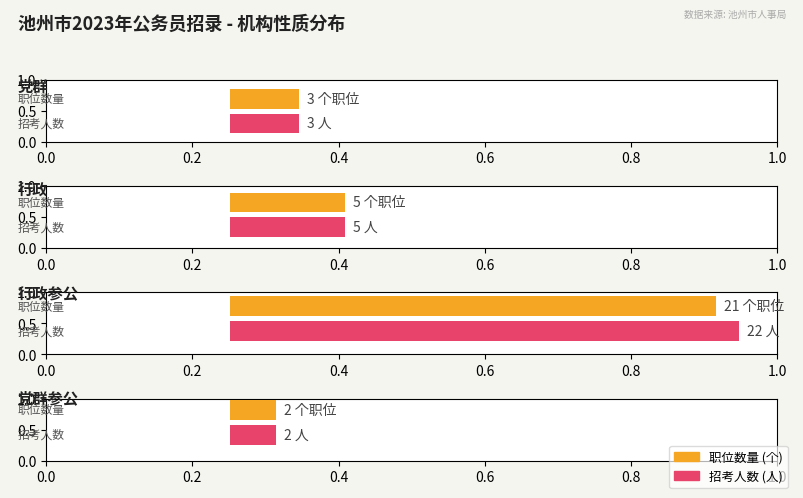

The 招考人数 series shows 2 at 行政. True or false?

False